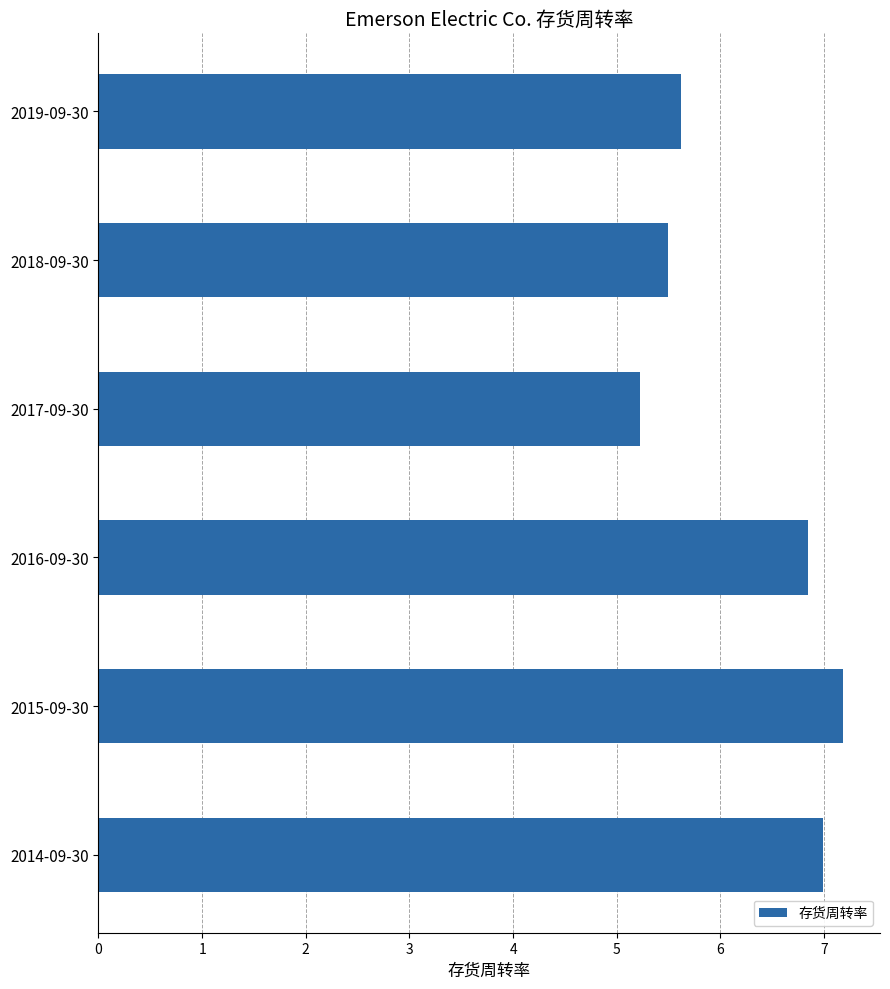

Reading bottom to top, transcribe all the data shown in this chart.

7.0	7.2	6.8	5.2	5.5	5.6